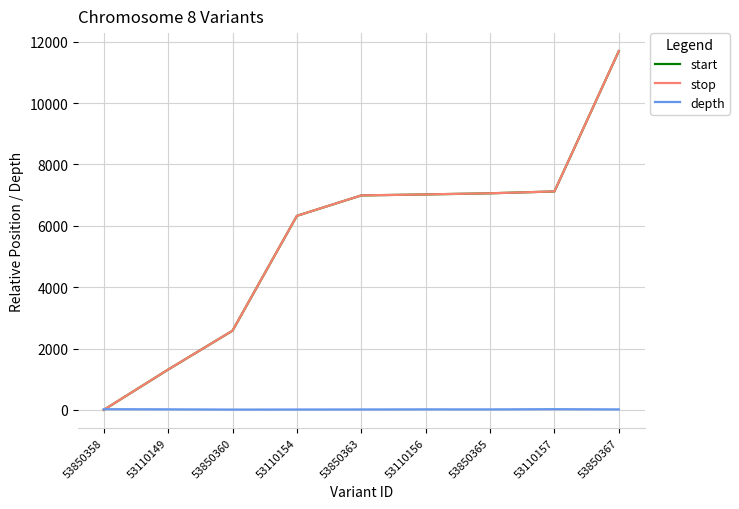

What is the maximum value for start?

11693